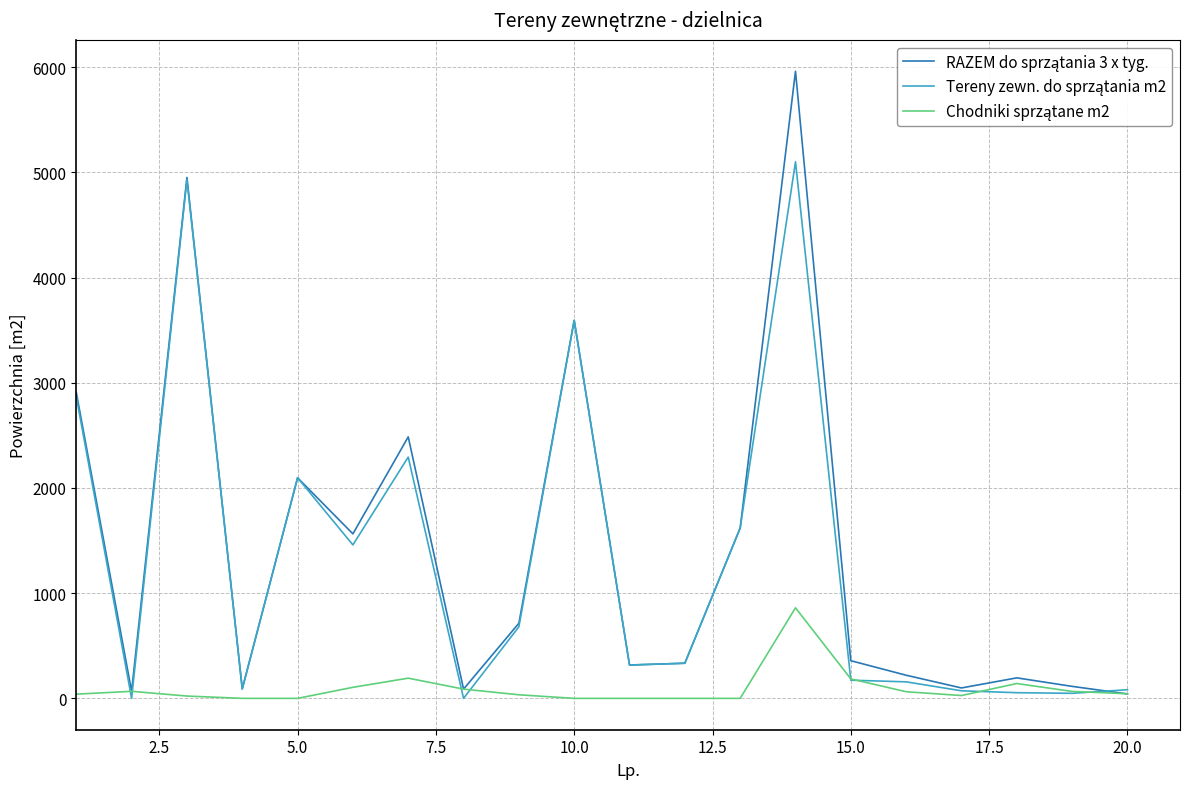

Reading right to left, transcribe all the data shown in this chart.

RAZEM do sprzątania 3 x tyg.: 42	114	195	99	220	358	5962	1619	334	317	3594	714	88	2486	1564	2097	90	4952	67	2909
Tereny zewn. do sprzątania m2: 82	48	54	72	157	173	5101	1619	334	317	3594	680	0	2294	1459	2097	90	4930	0	2869
Chodniki sprzątane m2: 44	66	141	27	63	185	861	0	0	0	0	34	88	192	105	0	0	22	67	40